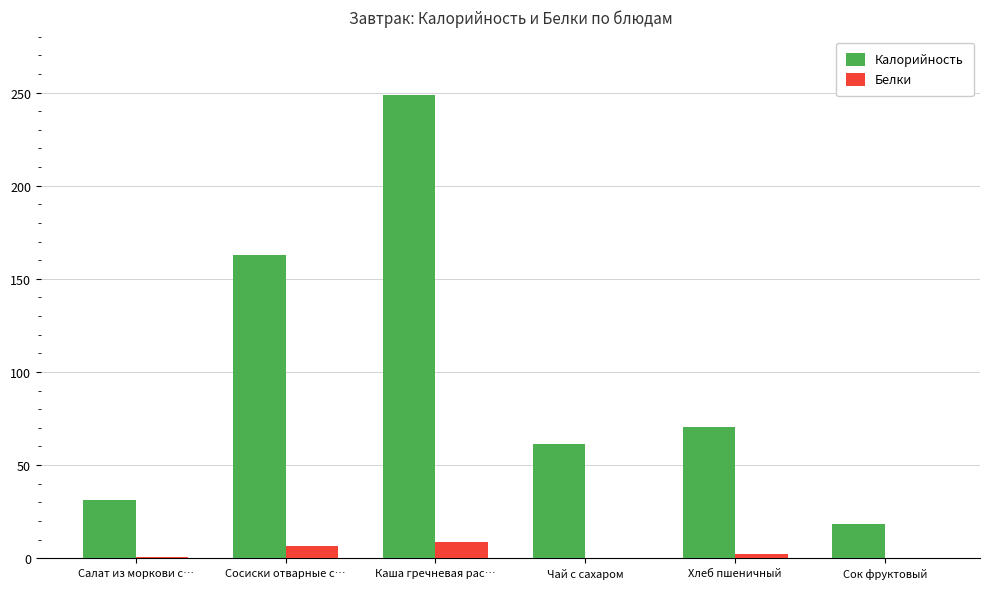

What is the maximum value shown in the chart?

248.6